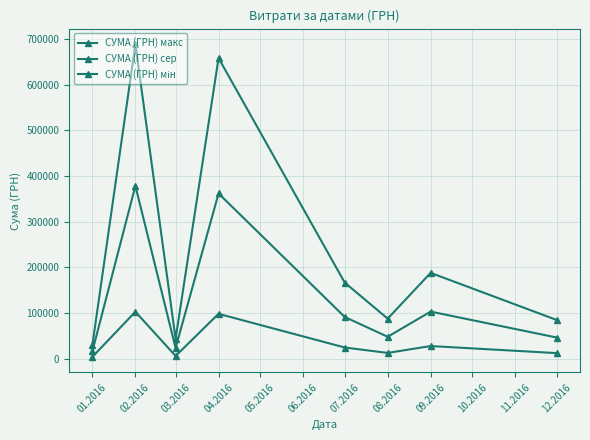

How many lines are shown in the chart?

3